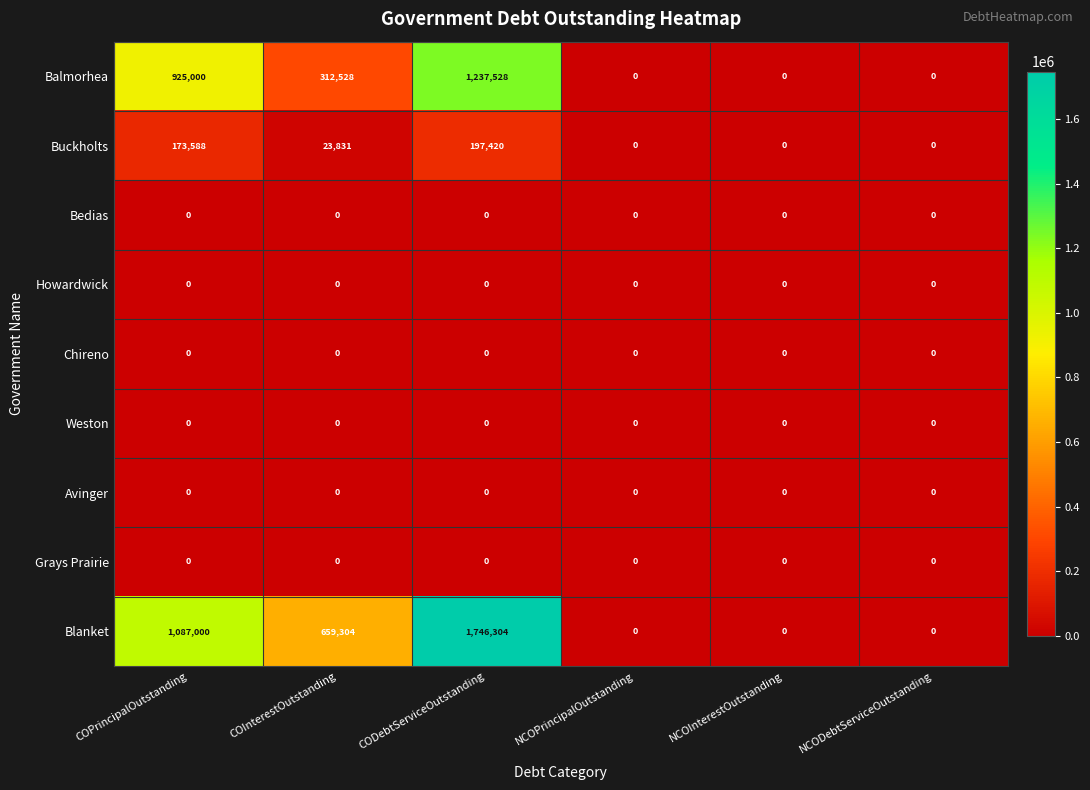

Which series has the largest range (max minus min)?

Blanket